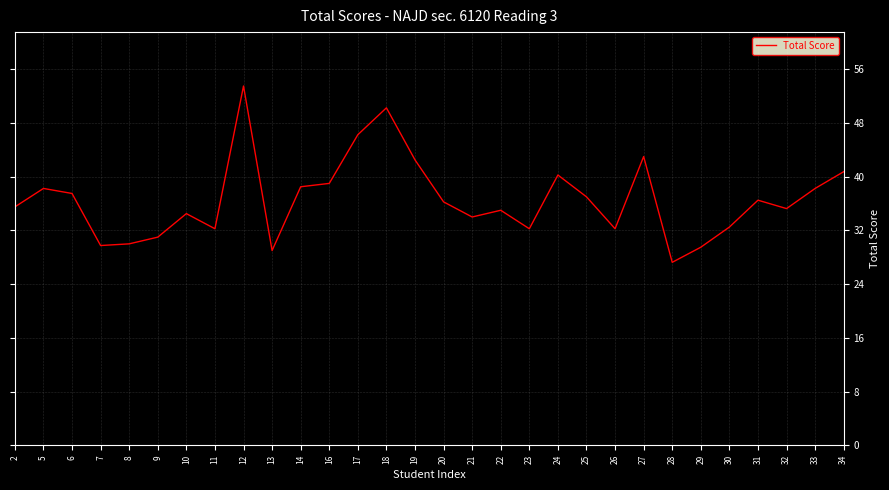

How many series are shown in this chart?

1